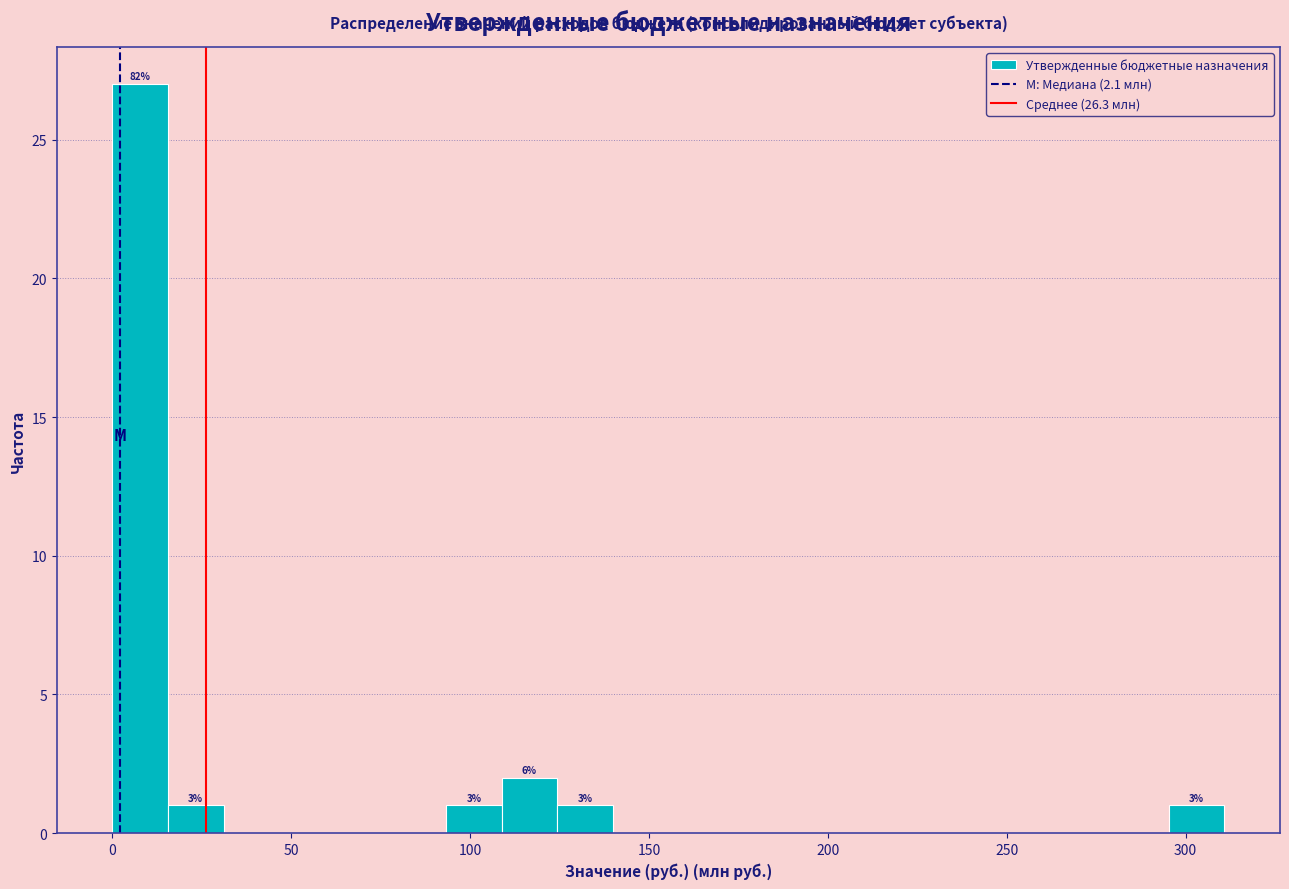

Around what value on the x-axis is the tallest bar? Give the approximate position of its centre, as read against the axis.

10